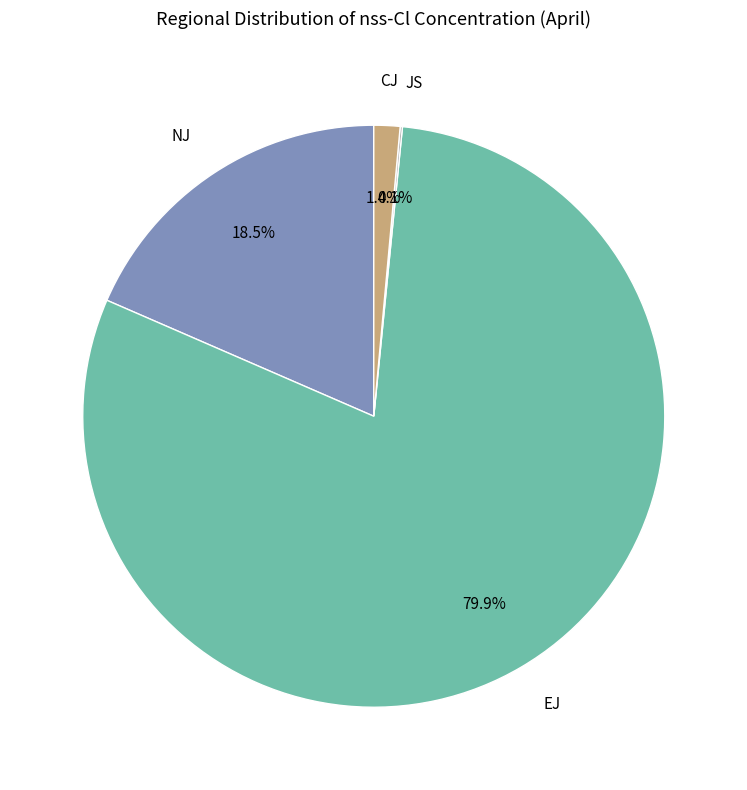

Is there any slice that represents more than half of the pie?

Yes